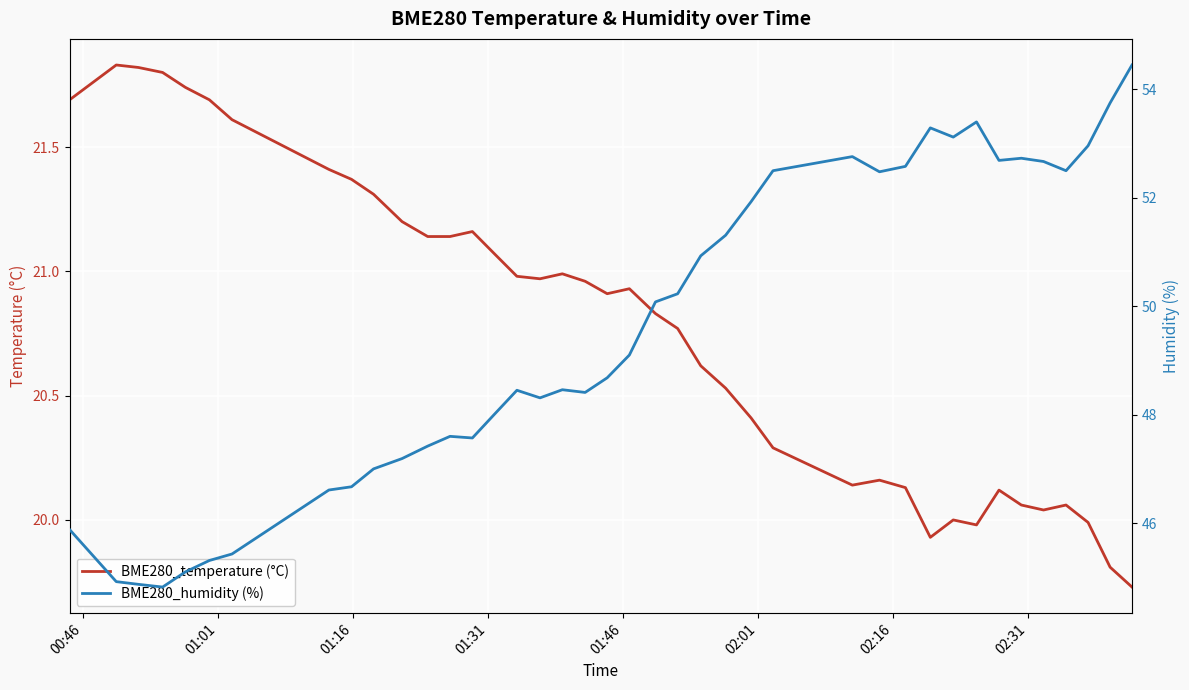

What is the difference between the maximum and minimum values in the BME280_temperature (°C) series?

2.1